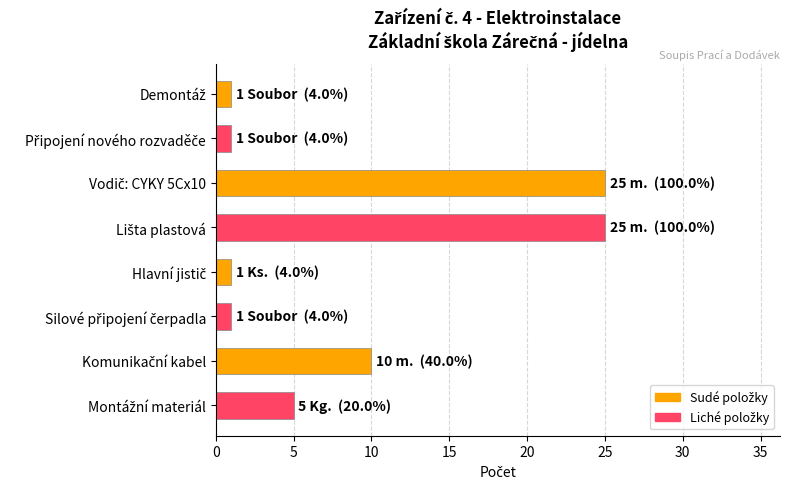

What is the sum of all values?

69